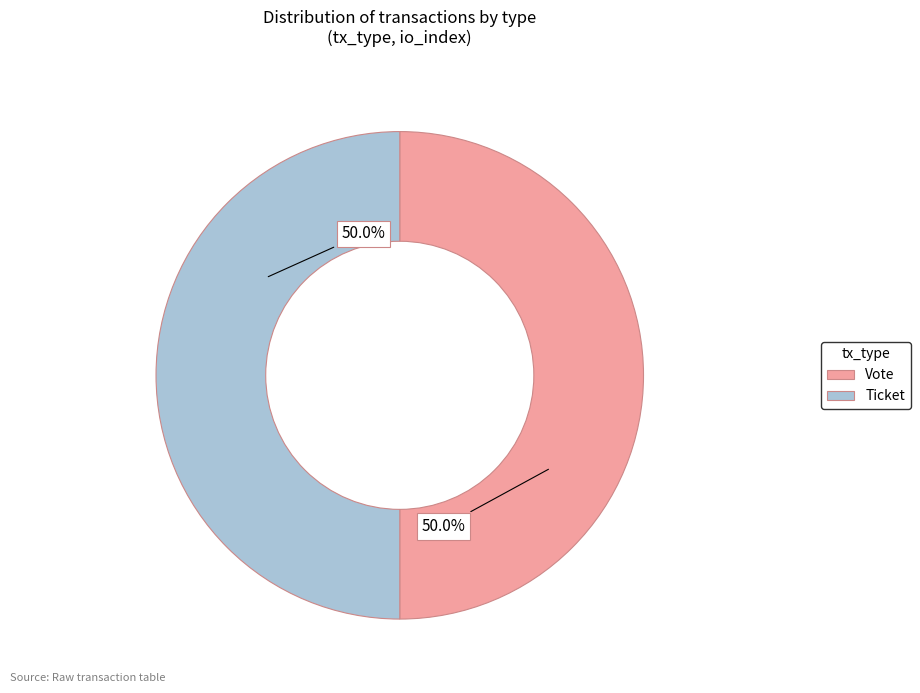

True or false: Ticket accounts for 1% of the total.

False